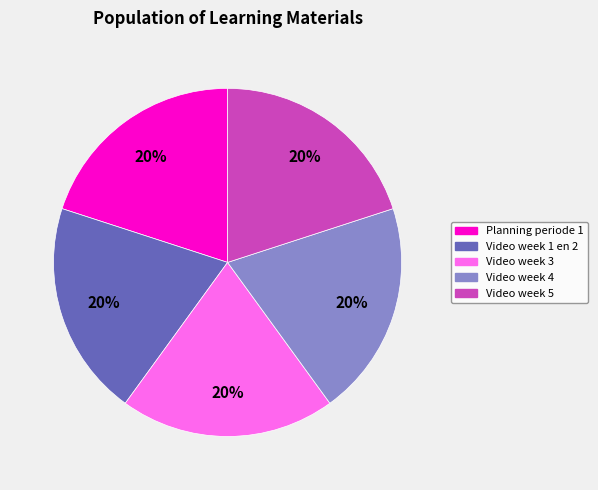

To the nearest percent, what is the combined percentage of Video week 1 en 2 and Video week 4?

40%